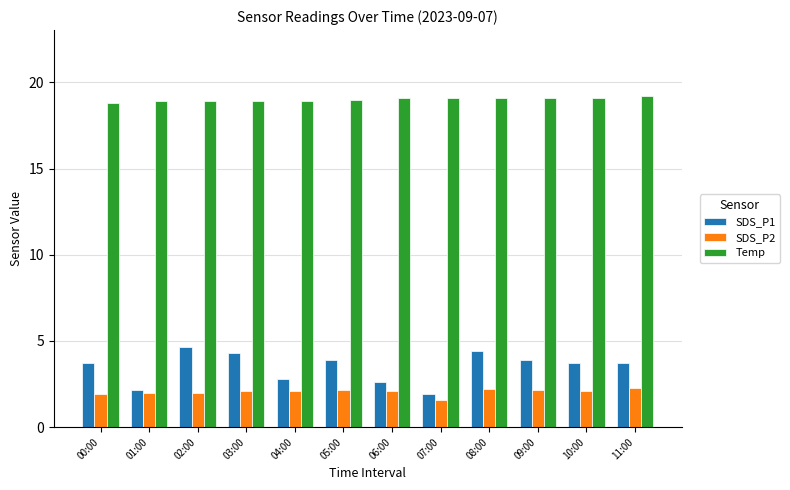

What is the highest value of the SDS_P1 series?

4.6